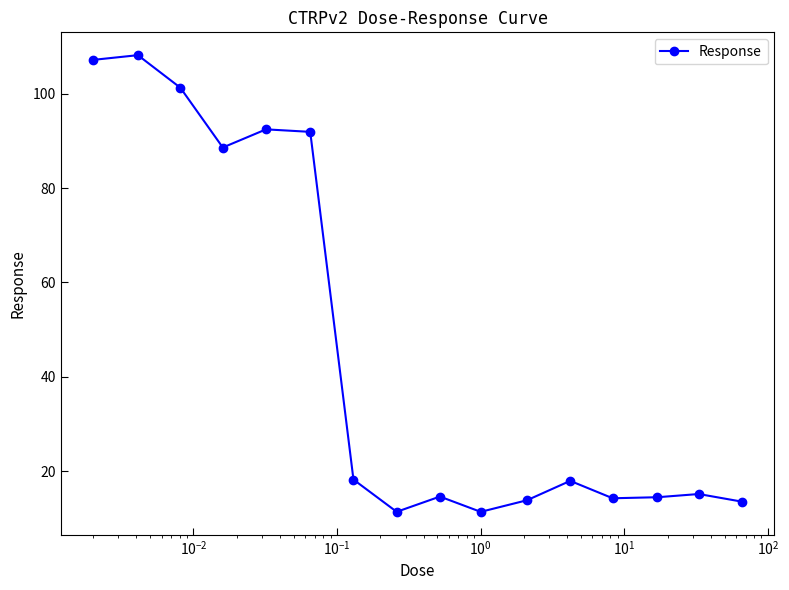

True or false: the data has more than 2 interior local peaks.

True